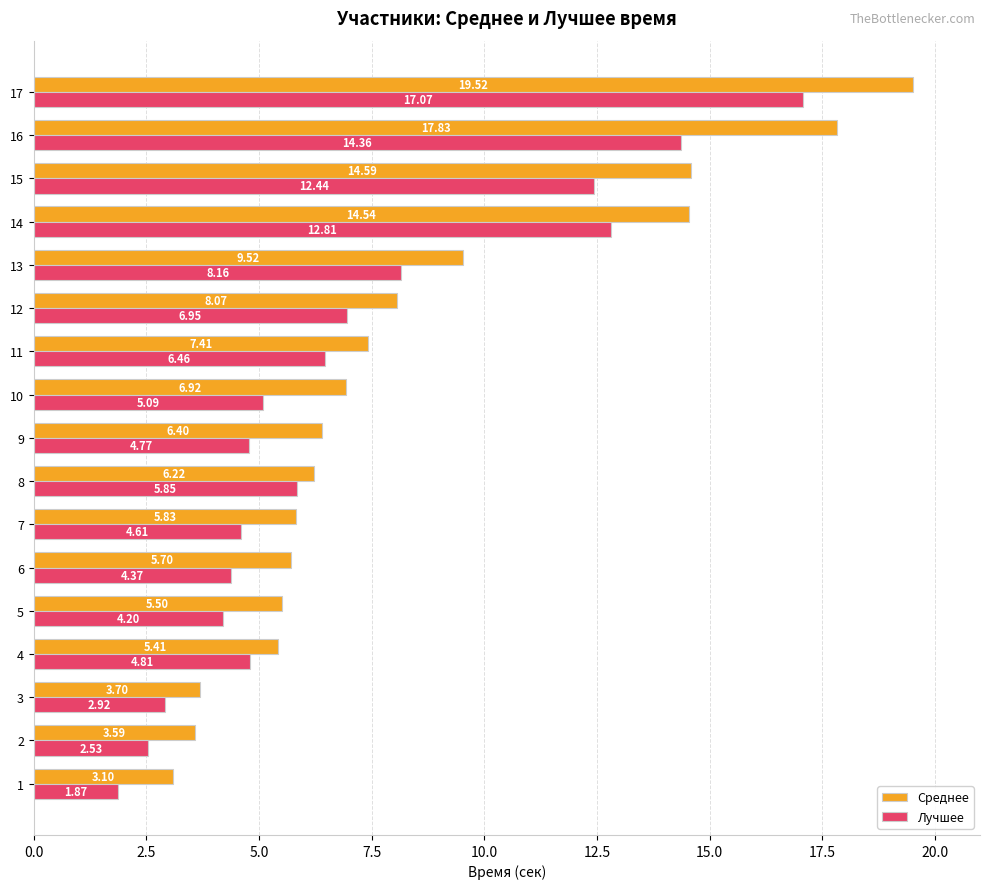

What is the highest value of the Лучшее series?

17.1